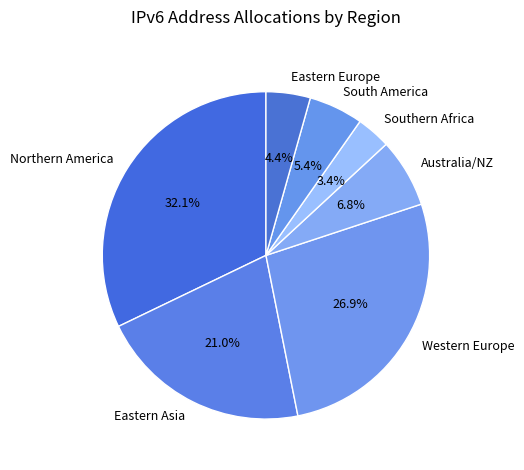

Combined, what portion of the pie is Eastern Europe and Southern Africa?

7.8%